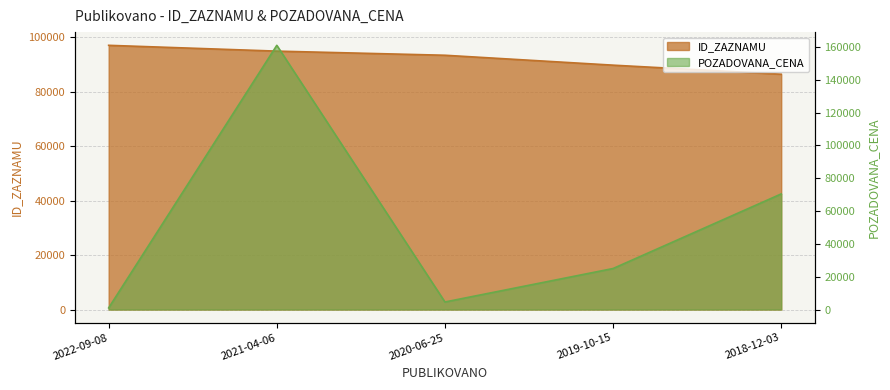

Which series changed the most between 2022-09-08 and 2021-04-06?

POZADOVANA_CENA